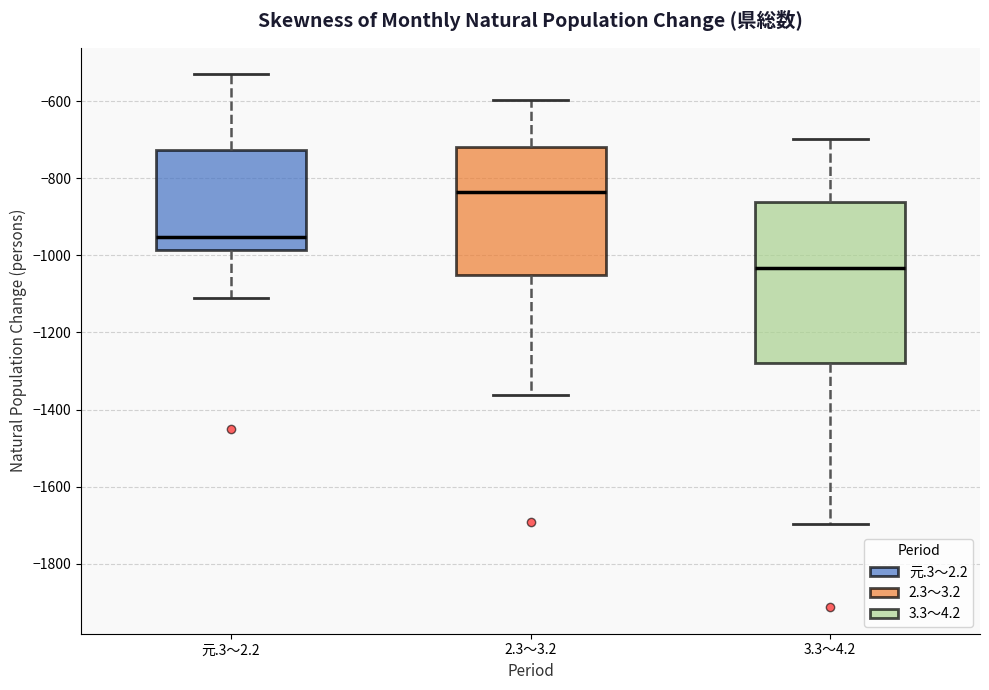

Reading left to right, transcribe this box plot: for each box, give where its median line is, the range the box spans, and where its two whiskers end, as read against the y-axis. The values are not printed on the chart, so give them approximately, as read against the axis.

元.3～2.2: median -960, box -980 to -720, whiskers -1100 to -520
2.3～3.2: median -840, box -1060 to -720, whiskers -1360 to -600
3.3～4.2: median -1040, box -1280 to -860, whiskers -1700 to -700